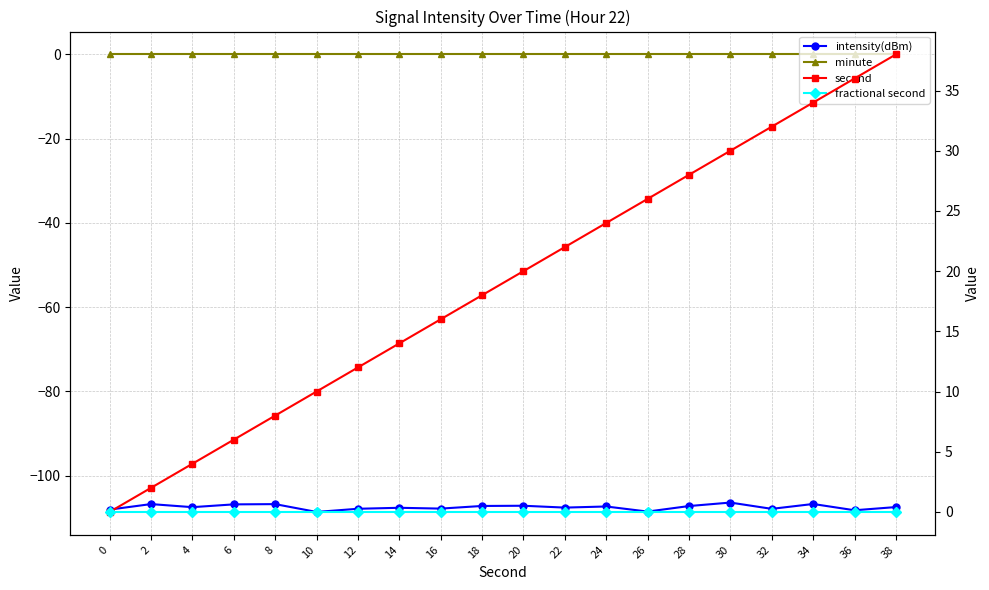

Between 2 and 14, which is larger?

2